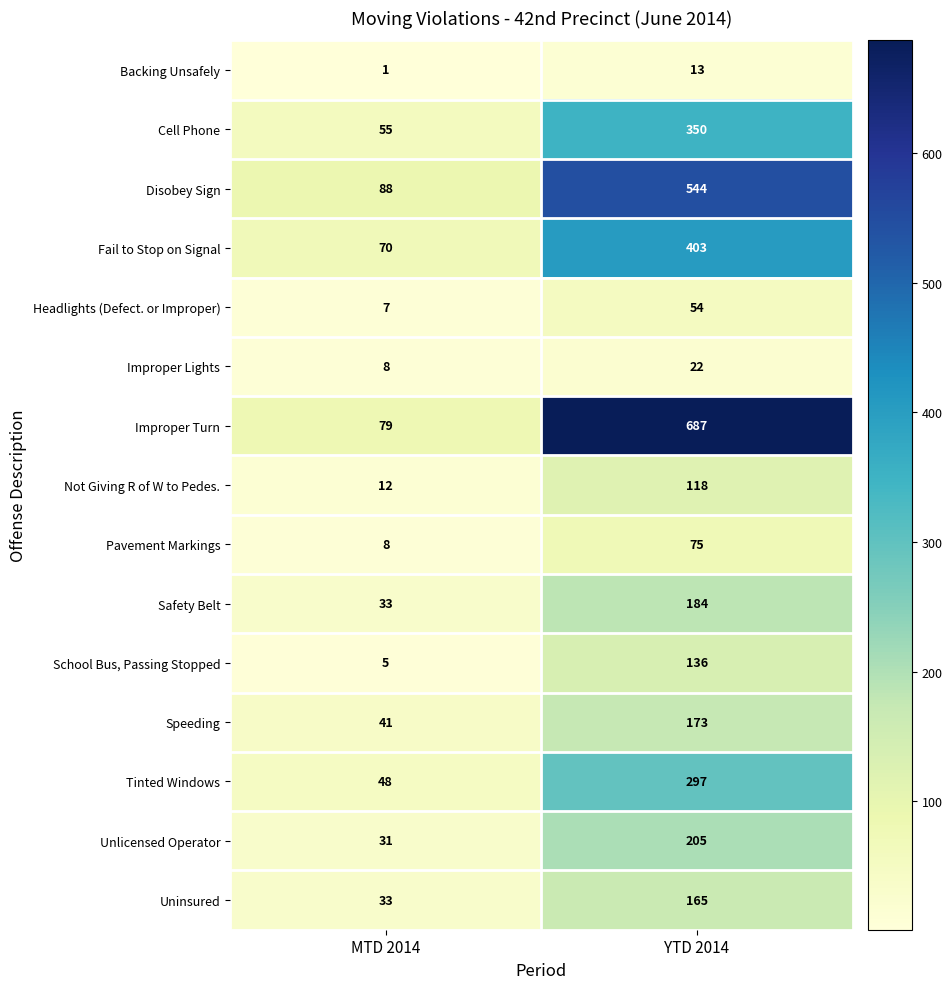

At which category is the sum across all series the highest?

YTD 2014